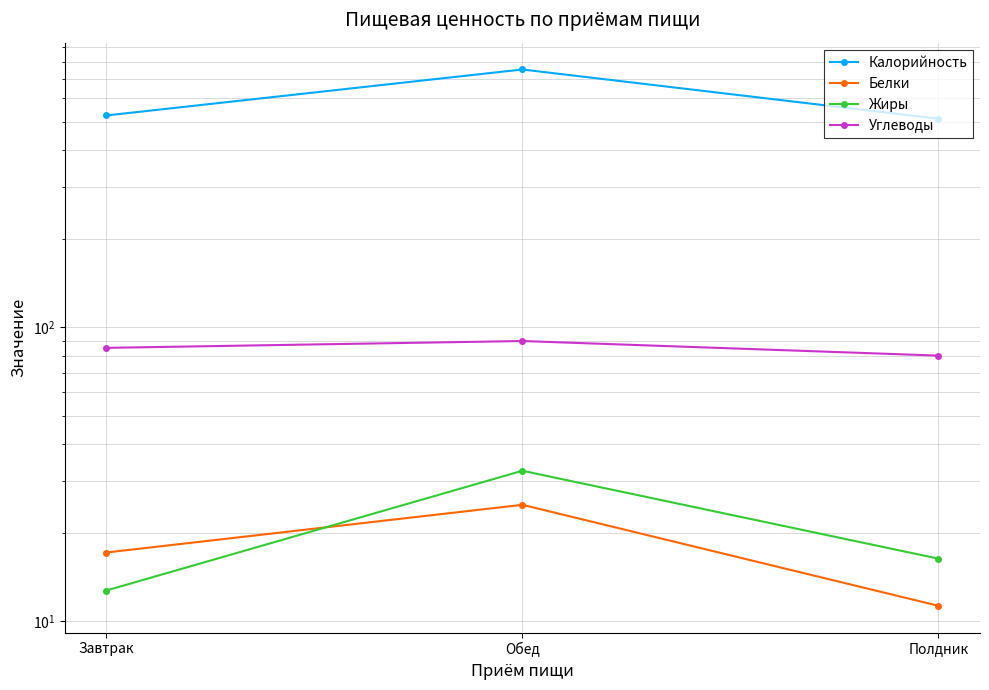

Count the number of data series in this chart.

4